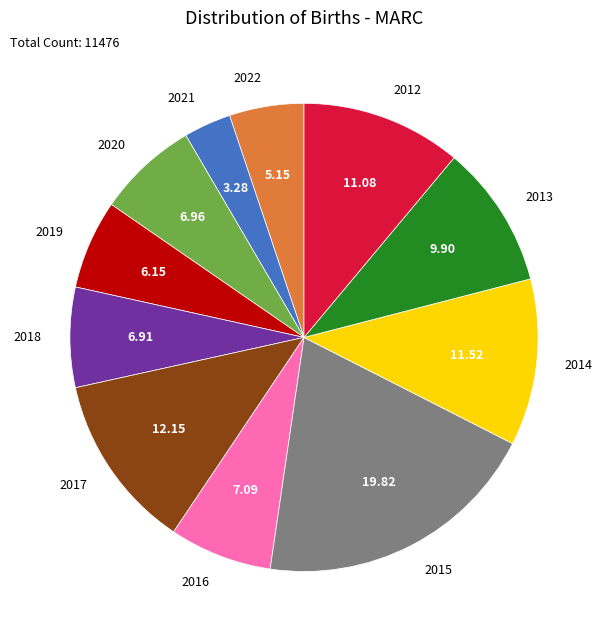

Is it true that 2014 is 12% of the pie?

True